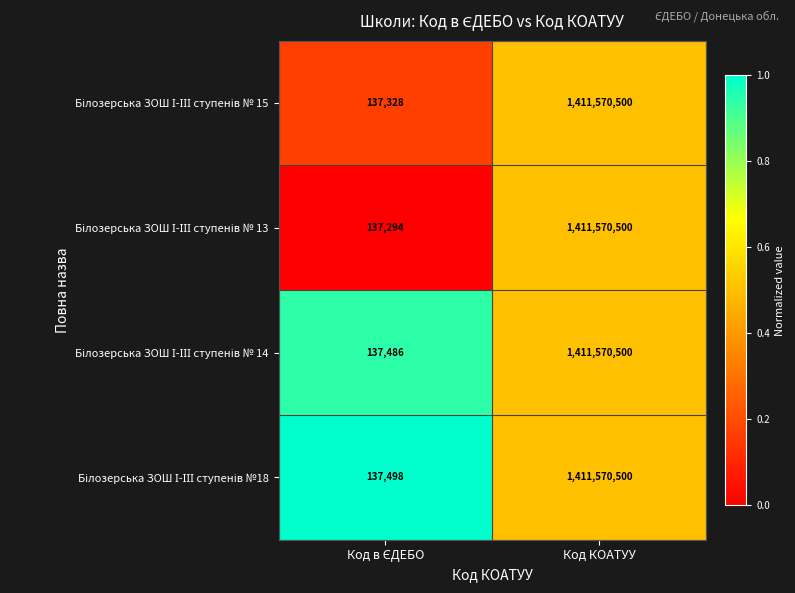

What is the total value across all series at Код КОАТУУ?

5646282000